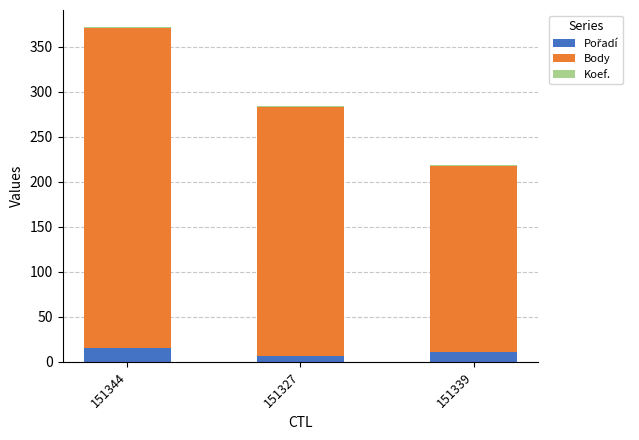

At which category is the sum across all series the highest?

151344